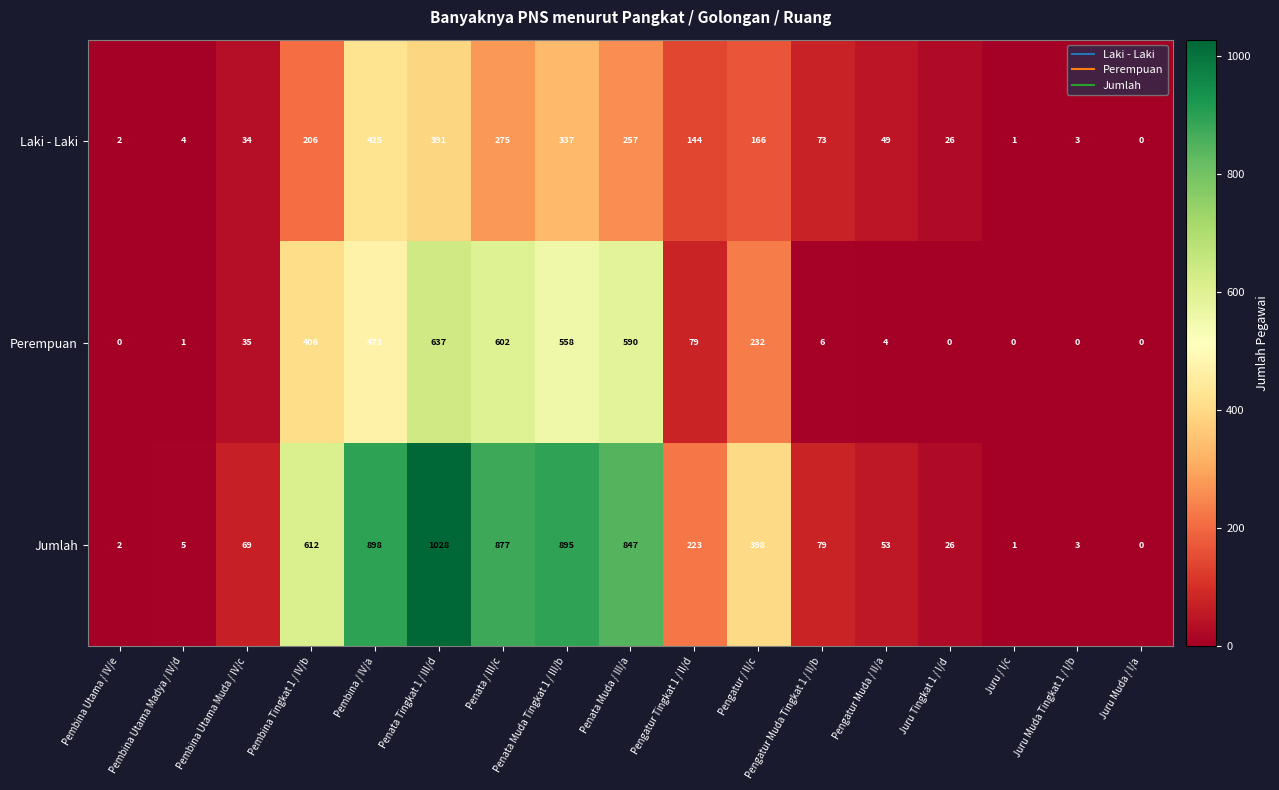

Which series has the widest spread of values?

Jumlah